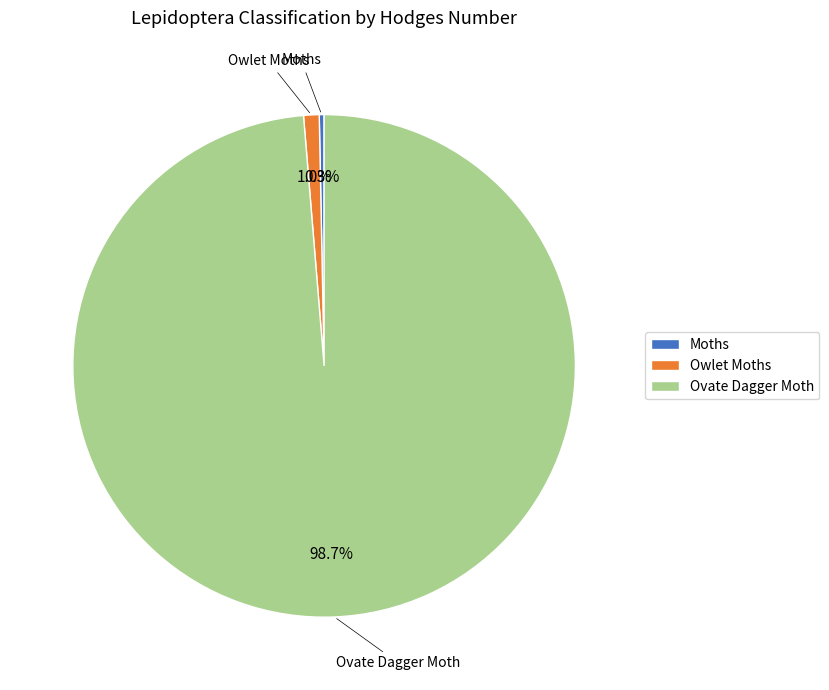

Is there any slice that represents more than half of the pie?

Yes